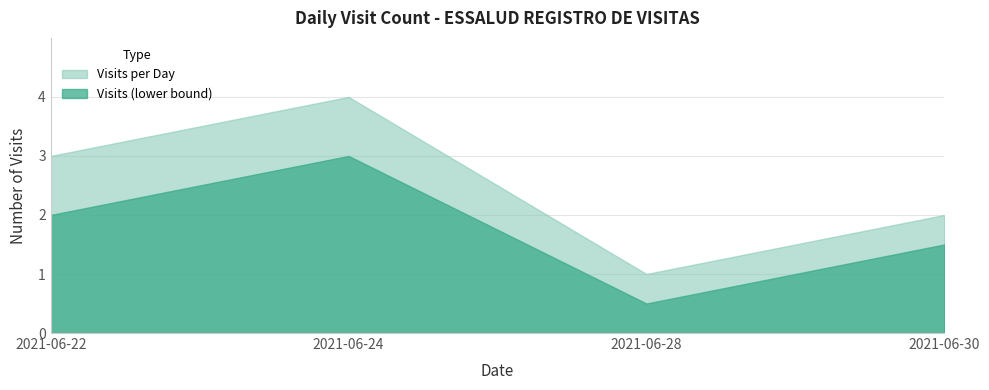

How many values are between 2 and 4?

3